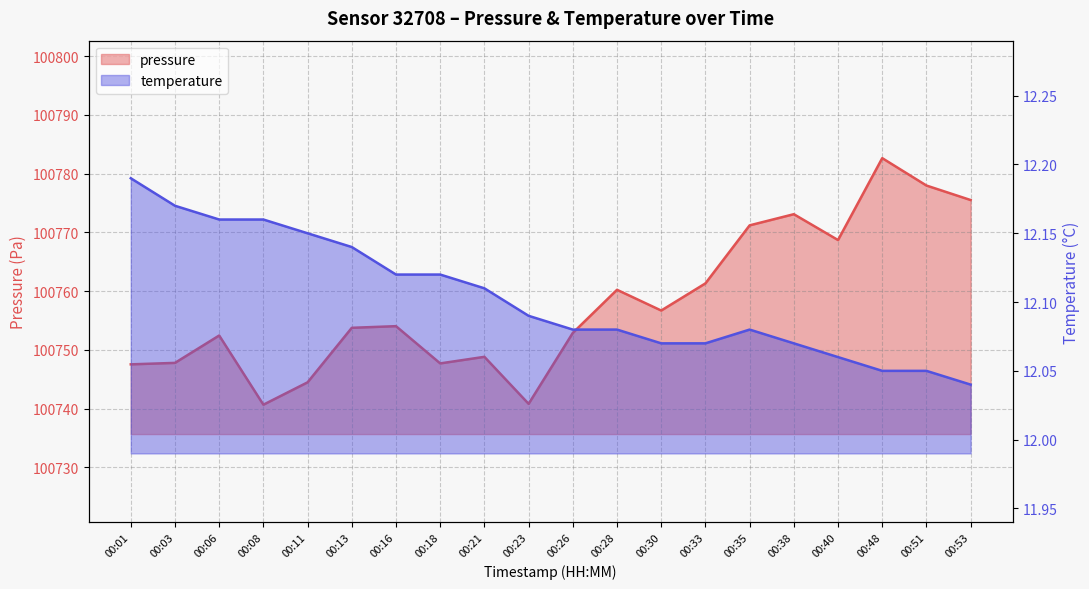

True or false: temperature and pressure intersect in this chart.

False